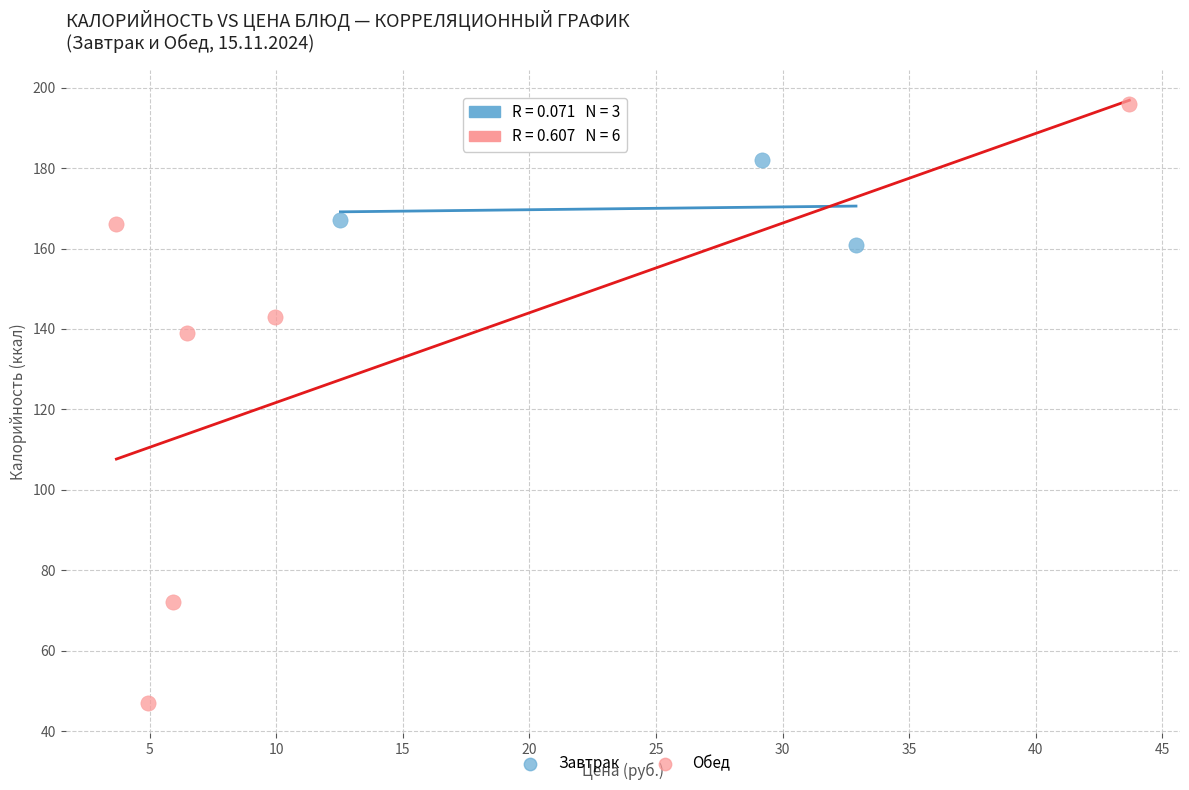

Which series contains the lowest Y value?

Обед